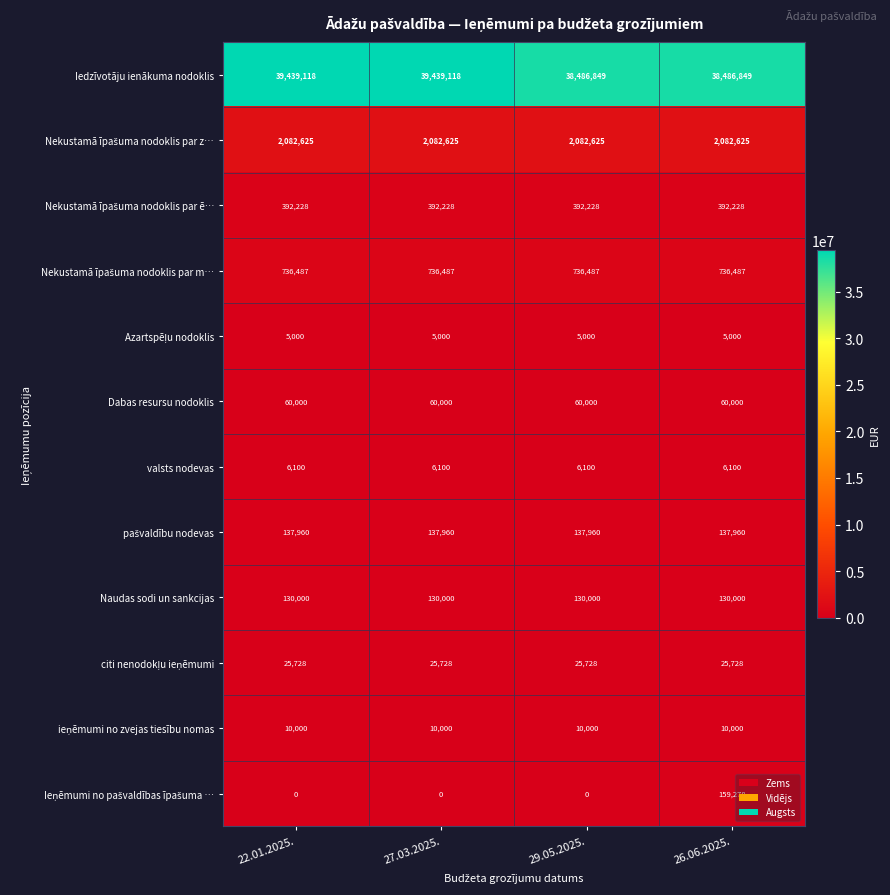

What is the greatest value displayed?

39439118